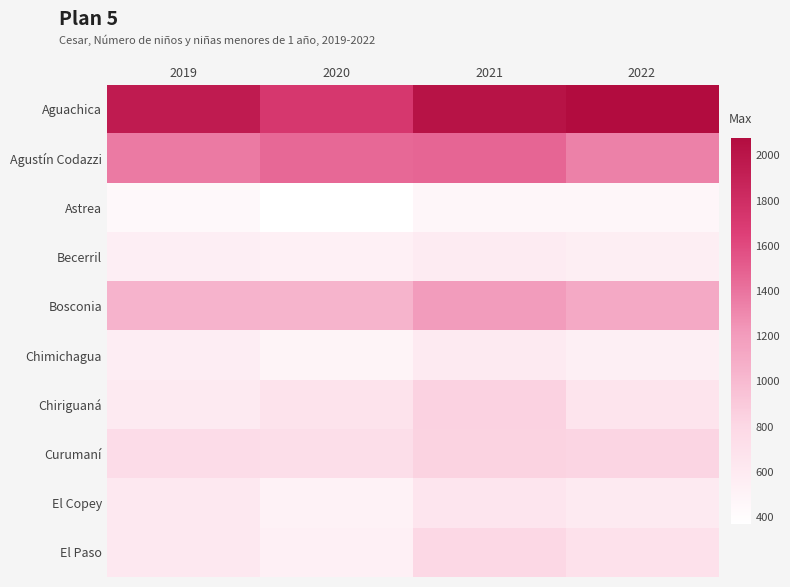

Reading left to right, what are all the values shown in this chart?

Aguachica: 2019=1946	2020=1722	2021=2017	2022=2077
Agustín Codazzi: 2019=1368	2020=1452	2021=1469	2022=1331
Astrea: 2019=450	2020=370	2021=472	2022=465
Becerril: 2019=552	2020=543	2021=587	2022=560
Bosconia: 2019=1045	2020=1040	2021=1200	2022=1113
Chimichagua: 2019=572	2020=492	2021=597	2022=548
Chiriguaná: 2019=603	2020=682	2021=843	2022=665
Curumaní: 2019=755	2020=733	2021=834	2022=823
El Copey: 2019=623	2020=511	2021=656	2022=602
El Paso: 2019=621	2020=541	2021=802	2022=707